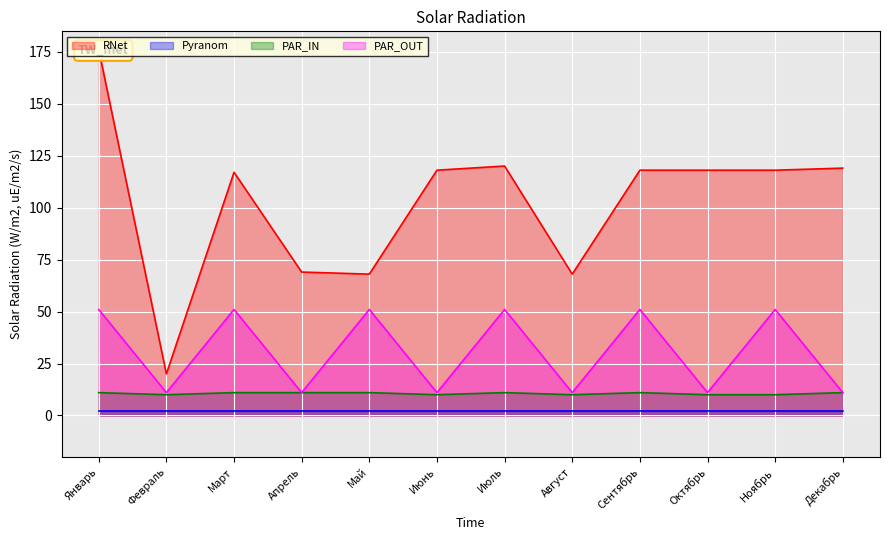

What is the minimum value for PAR_OUT?

11